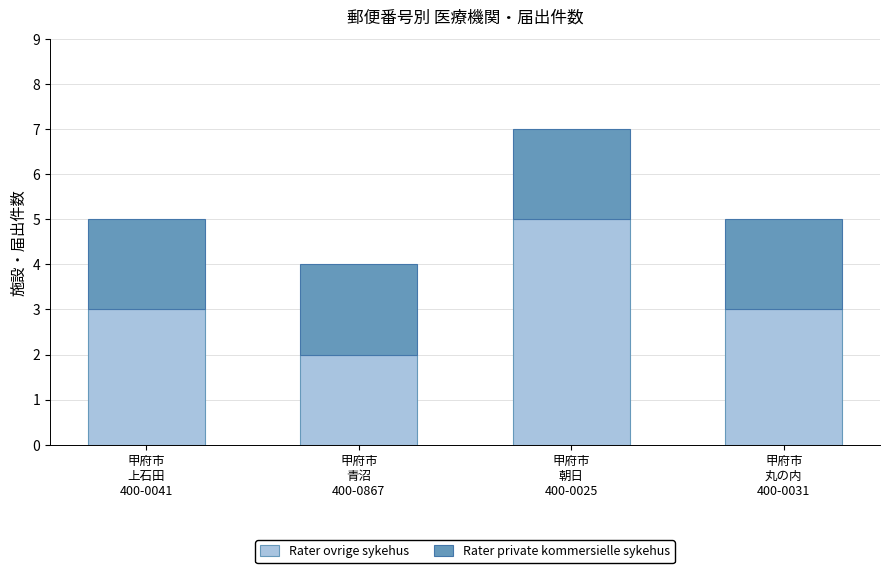

What is the highest value of the Rater ovrige sykehus series?

5